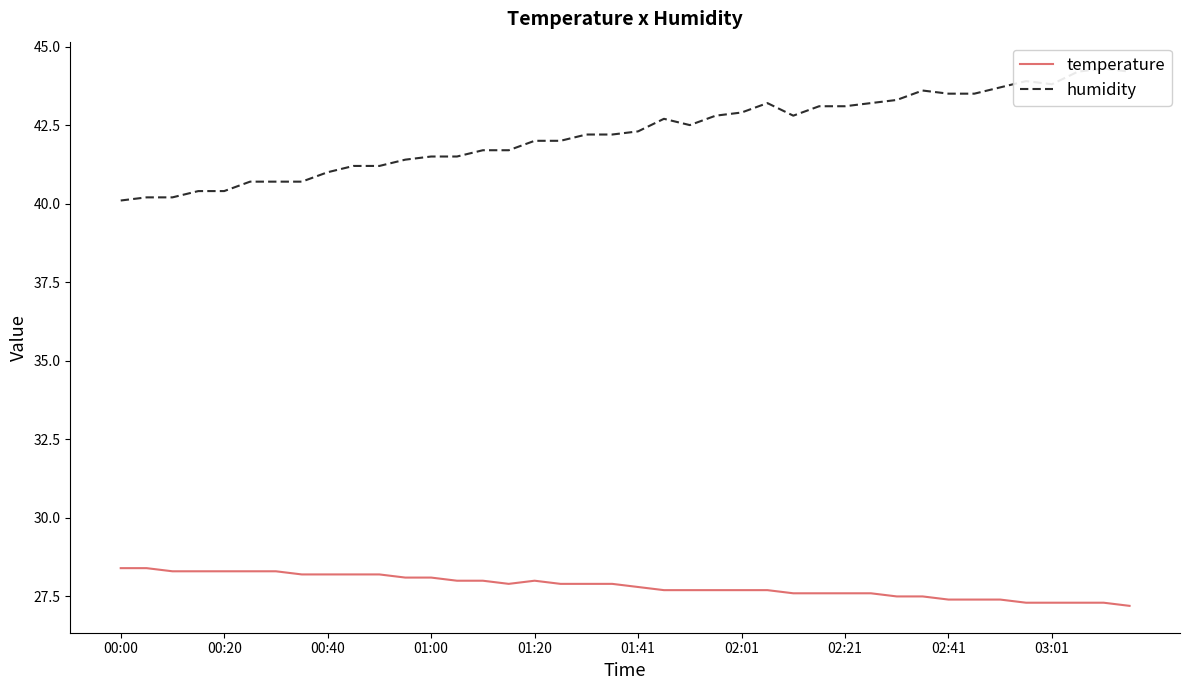

At which label does humidity reach its minimum?

00:00